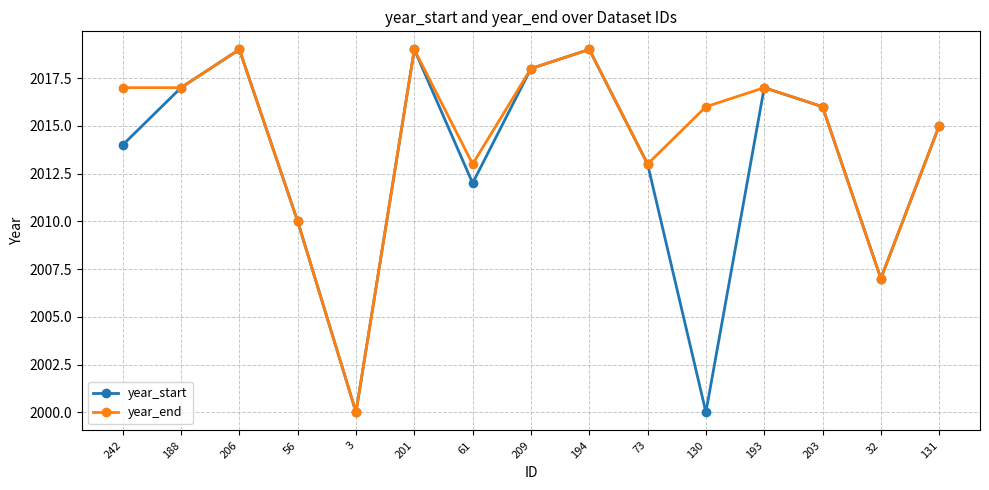

List the series in order of their overall mean, lowest first.

year_start, year_end